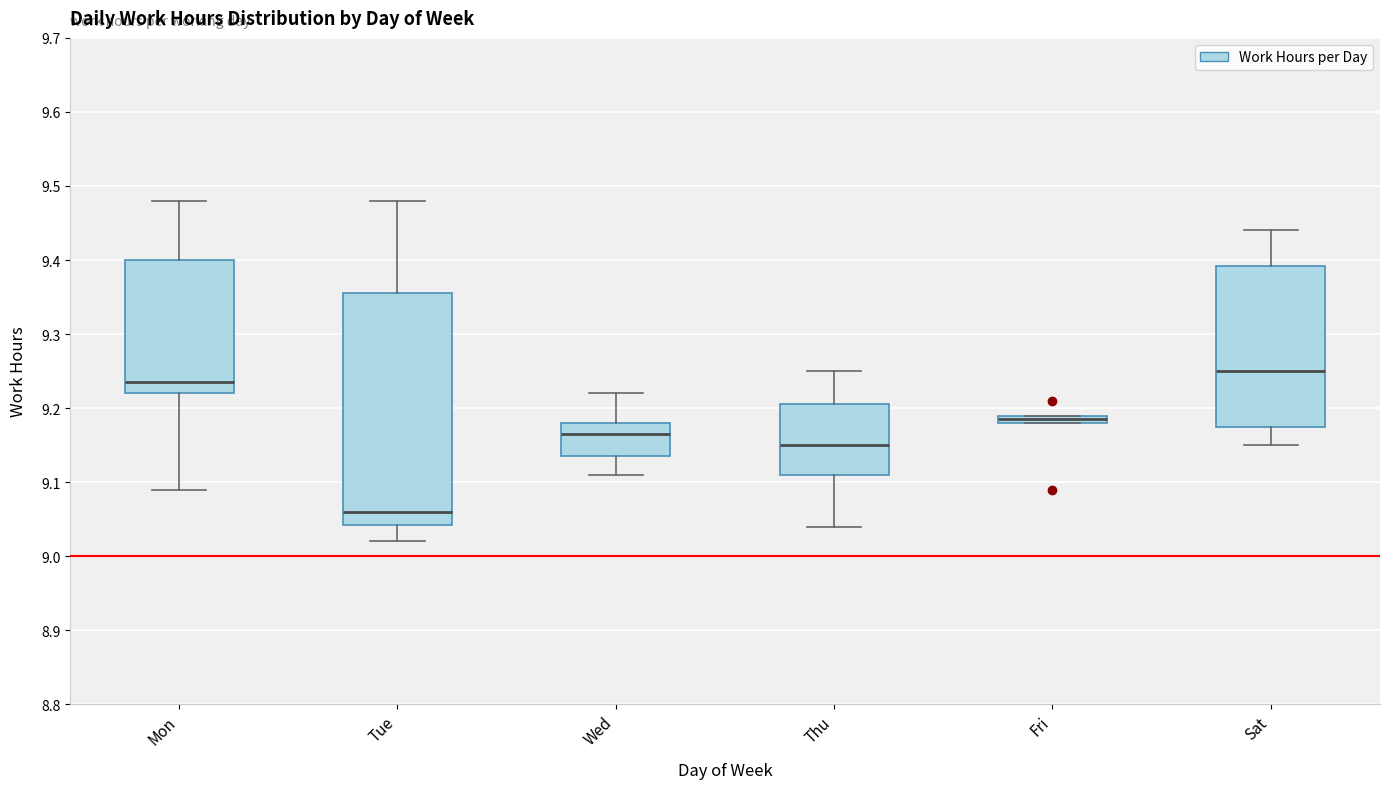

Which box is the tallest, from its lower edge to its upper edge?

Tue